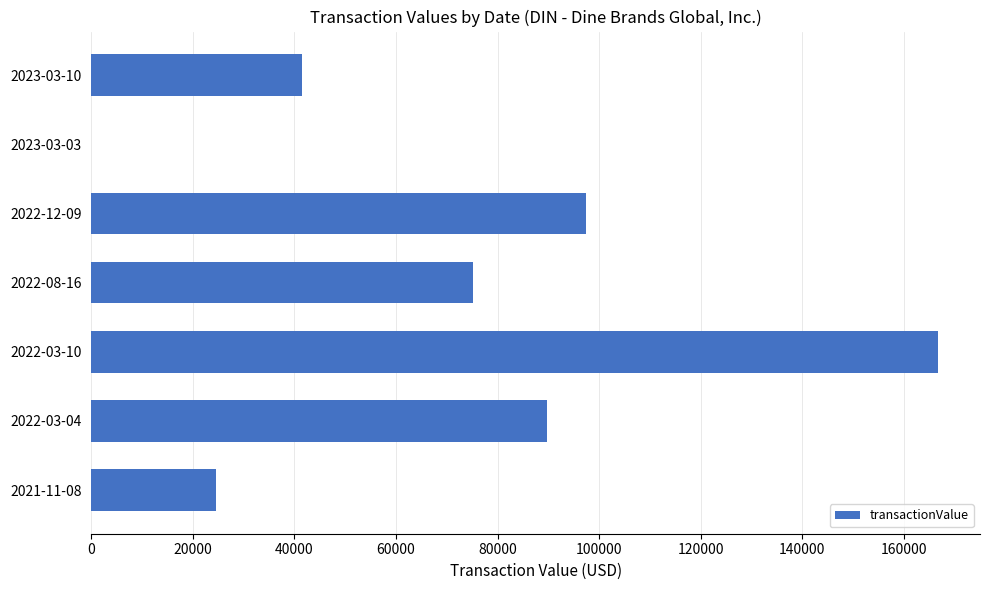

Which label corresponds to the largest value in the chart?

2022-03-10